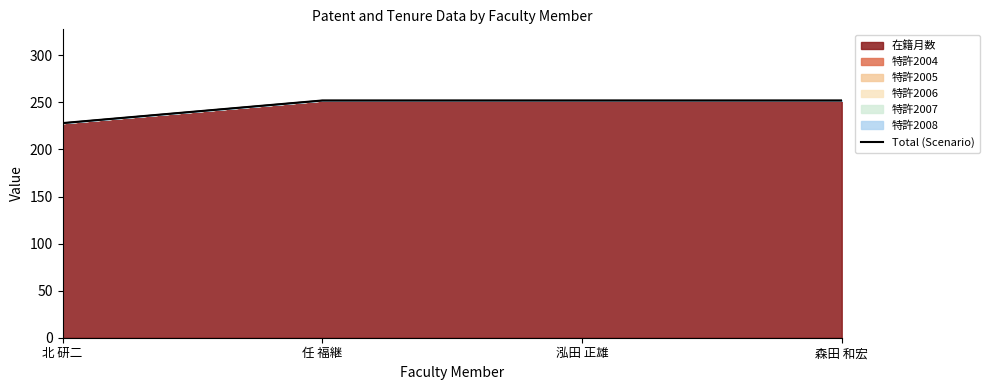

What position from the left is 森田 和宏?

4